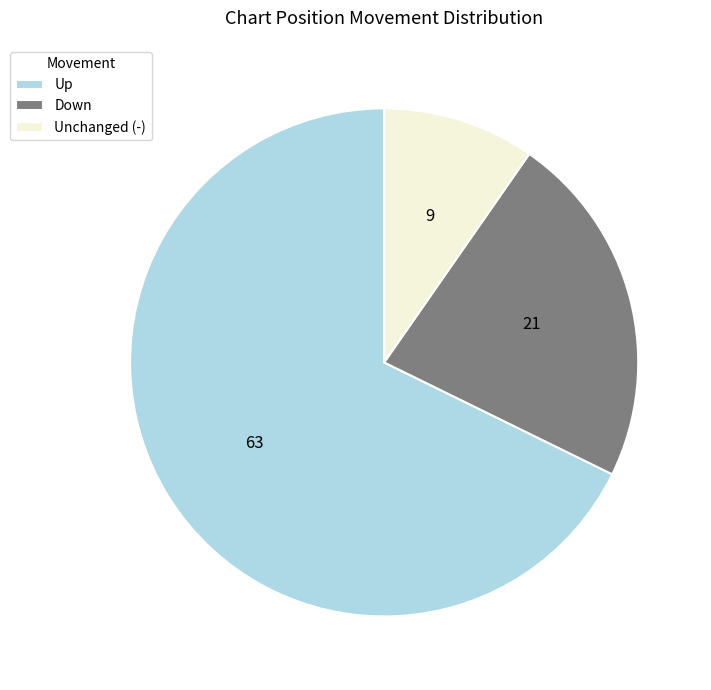

Is the sum of Down and Unchanged (-) greater than half?

No